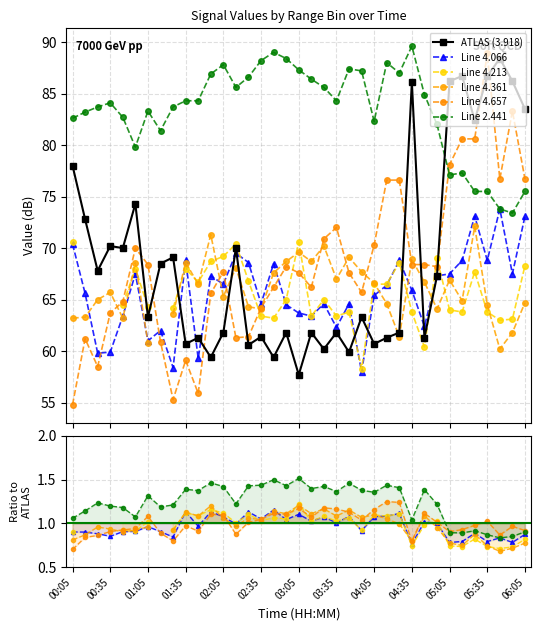

After their last crossing, which series has the higher values: Line 4.213 or Line 4.657?

Line 4.657